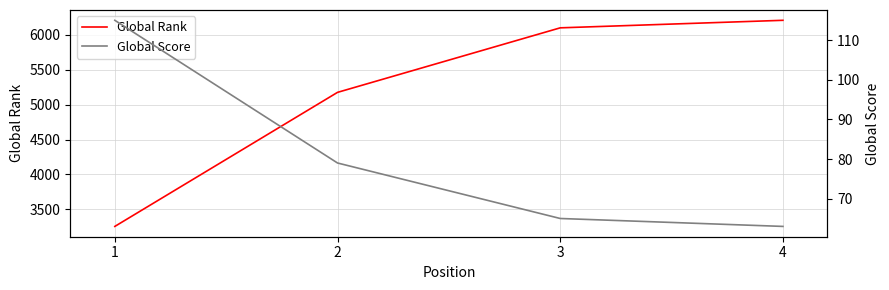

True or false: Global Rank and Global Score intersect in this chart.

False